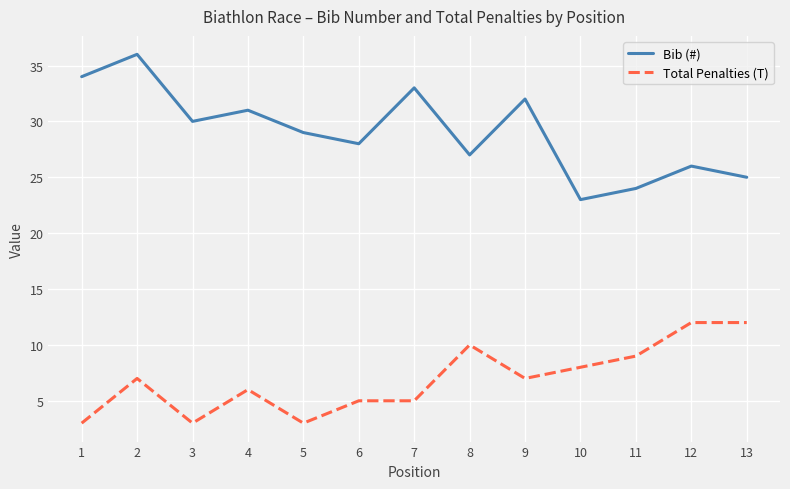

Reading right to left, what are all the values shown in this chart?

Bib (#): 13=25	12=26	11=24	10=23	9=32	8=27	7=33	6=28	5=29	4=31	3=30	2=36	1=34
Total Penalties (T): 13=12	12=12	11=9	10=8	9=7	8=10	7=5	6=5	5=3	4=6	3=3	2=7	1=3